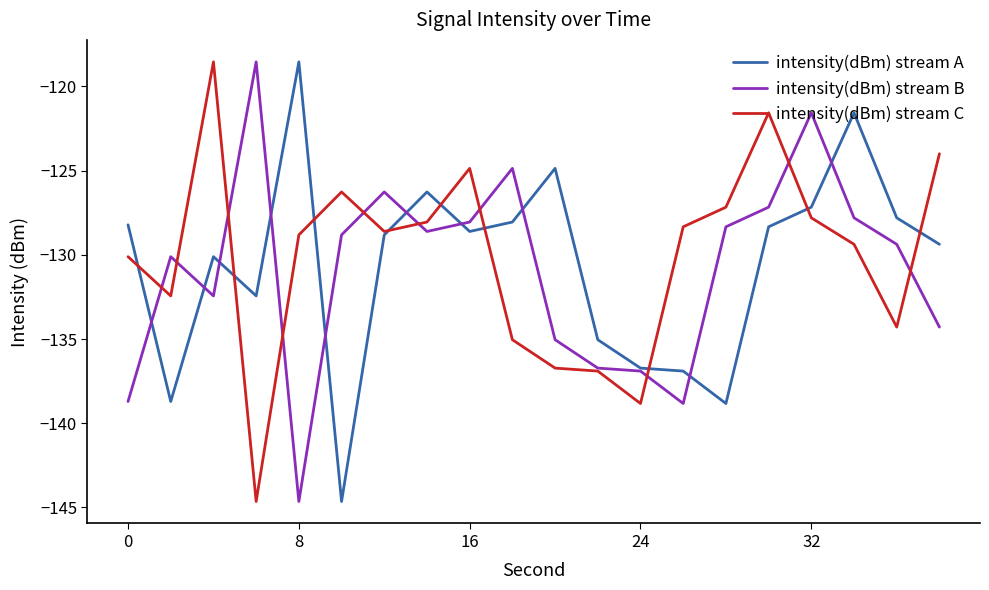

What is the maximum value shown in the chart?

-118.5